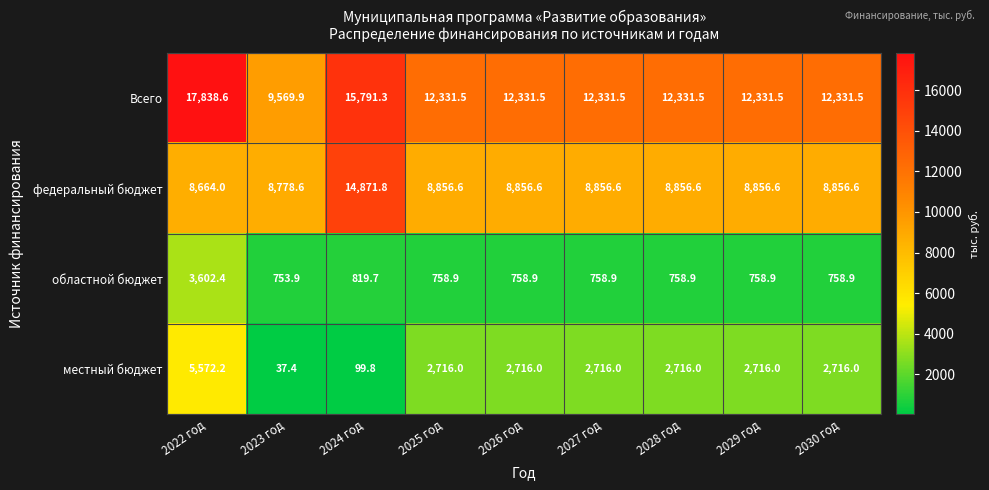

The value of областной бюджет at 2022 год is 3602.4. True or false?

True